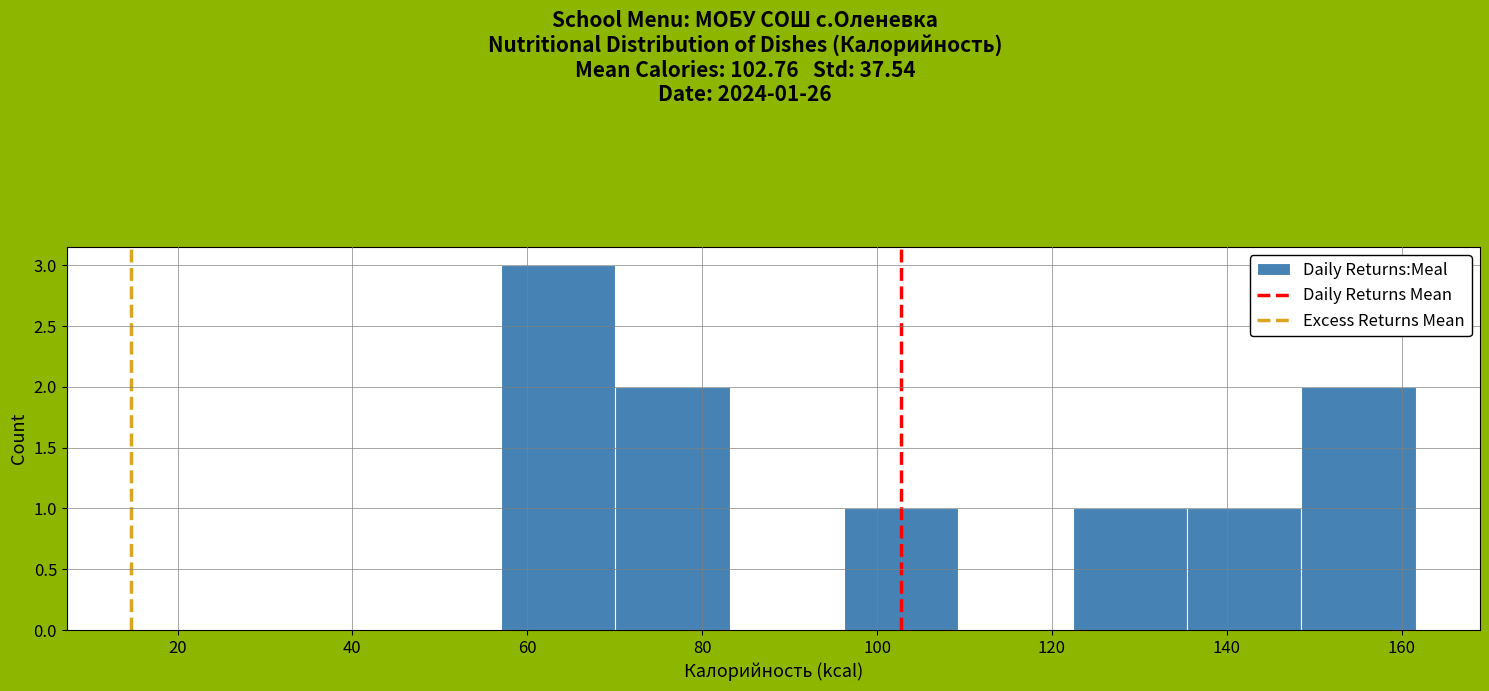

Which range on the x-axis has the tallest bar?

58 to 70